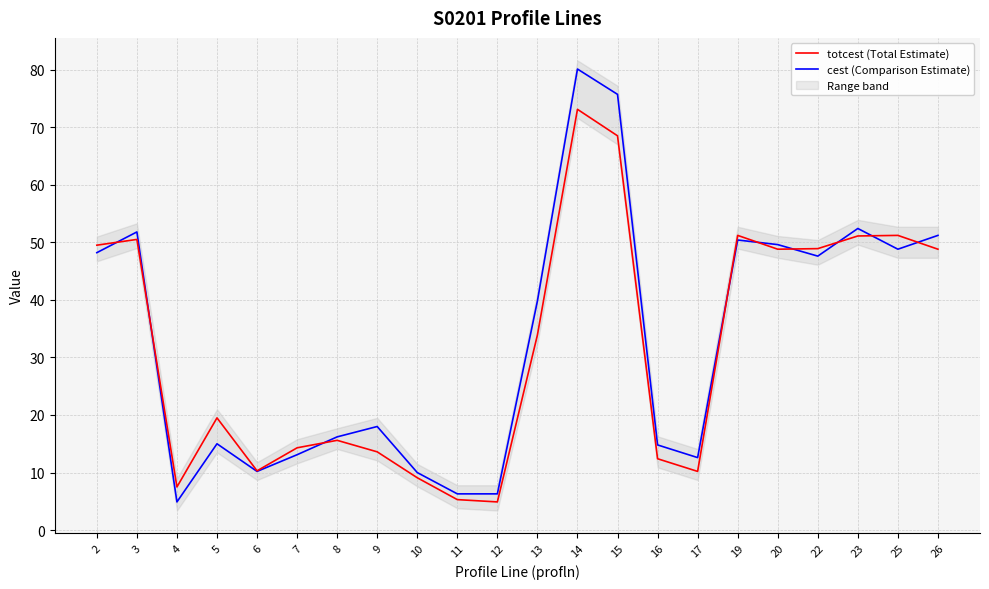

True or false: cest (Comparison Estimate) has a value of 67.7 at 3.

False